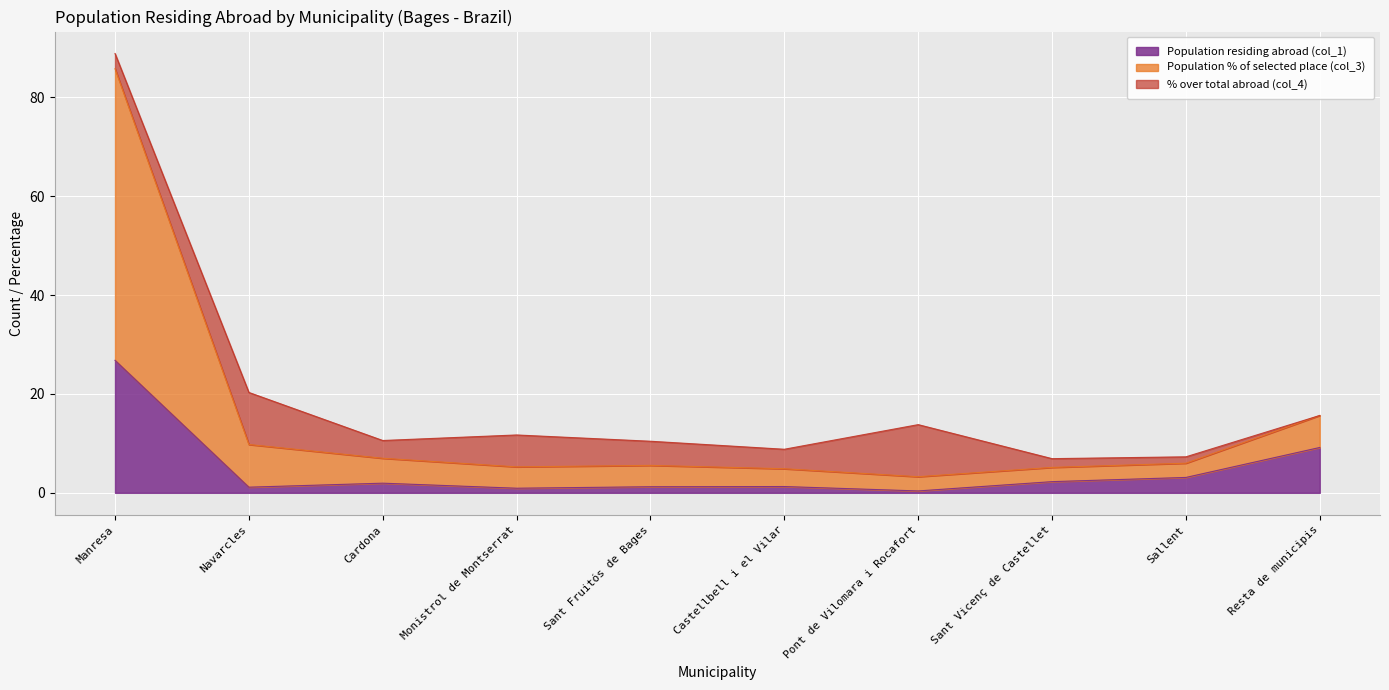

Which series has the widest spread of values?

Population % of selected place (col_3)